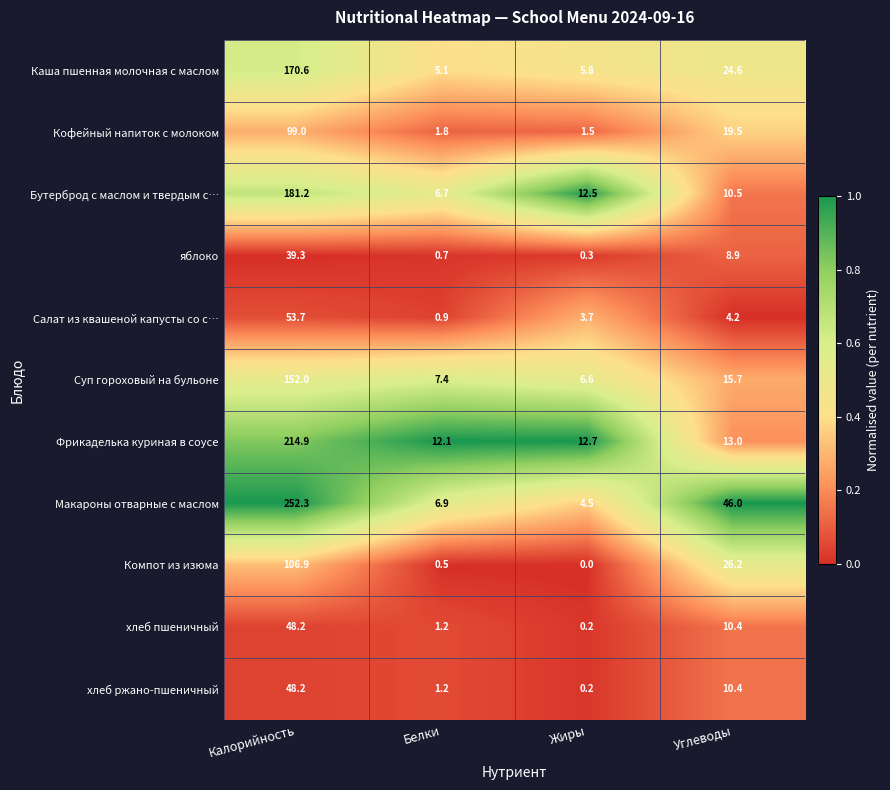

What is the sum of all хлеб ржано-пшеничный values?

60.0